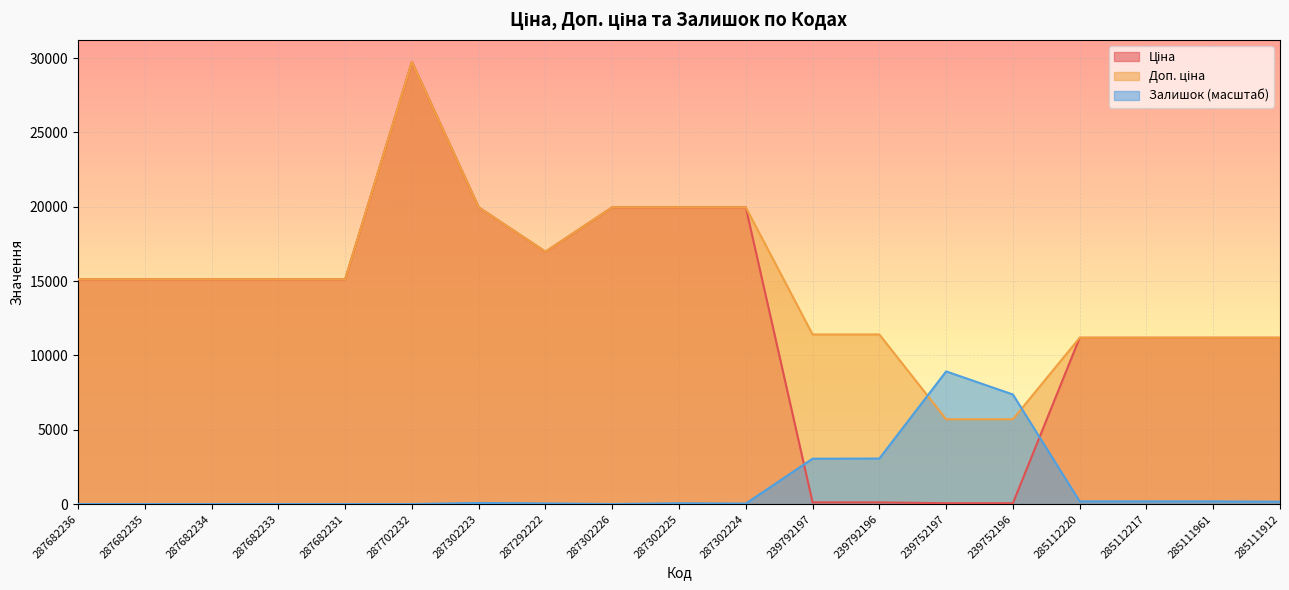

True or false: Доп. ціна and Ціна intersect in this chart.

False